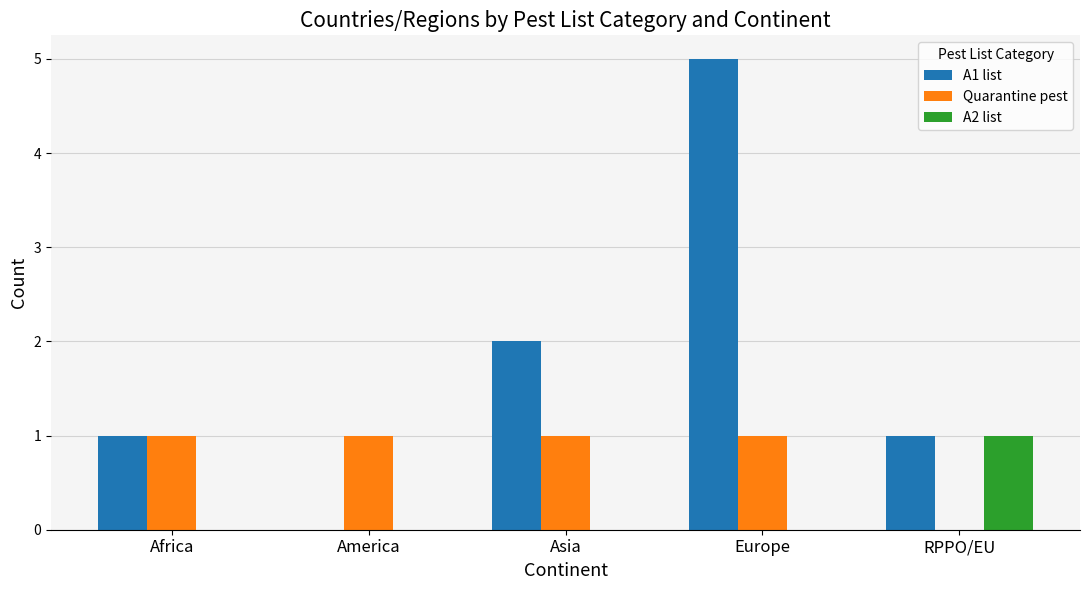

Between America and Europe, which series saw the biggest shift?

A1 list